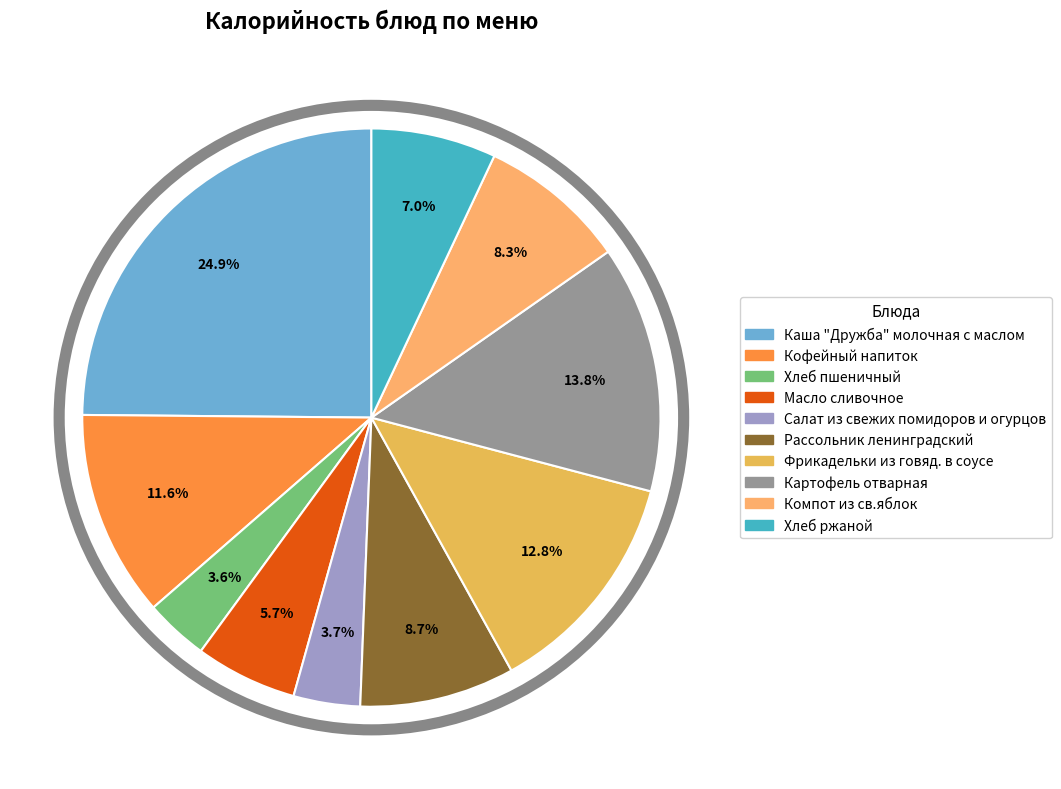

Approximately how many times larger is the value at Хлеб пшеничный compared to Масло сливочное?

0.6